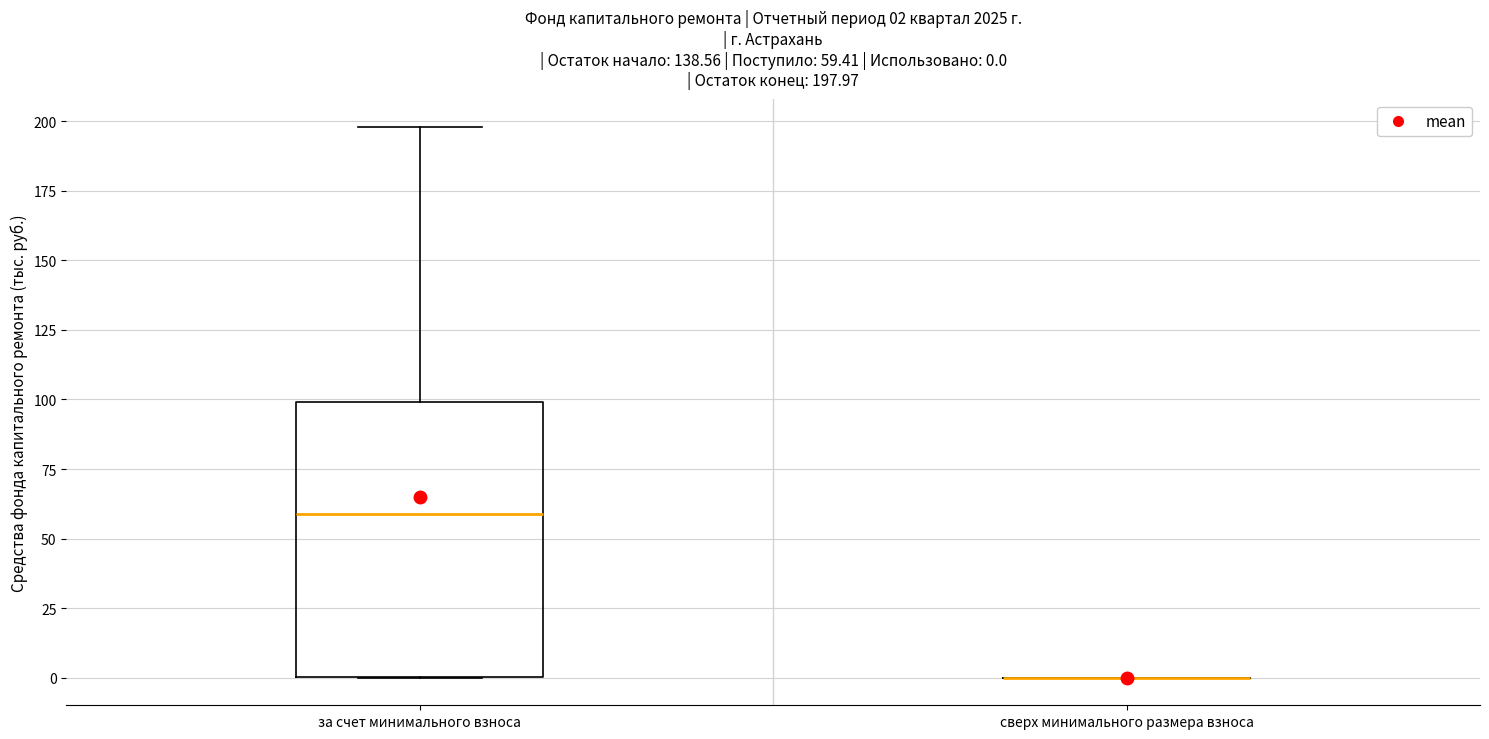

Which box is the tallest, from its lower edge to its upper edge?

за счет минимального взноса